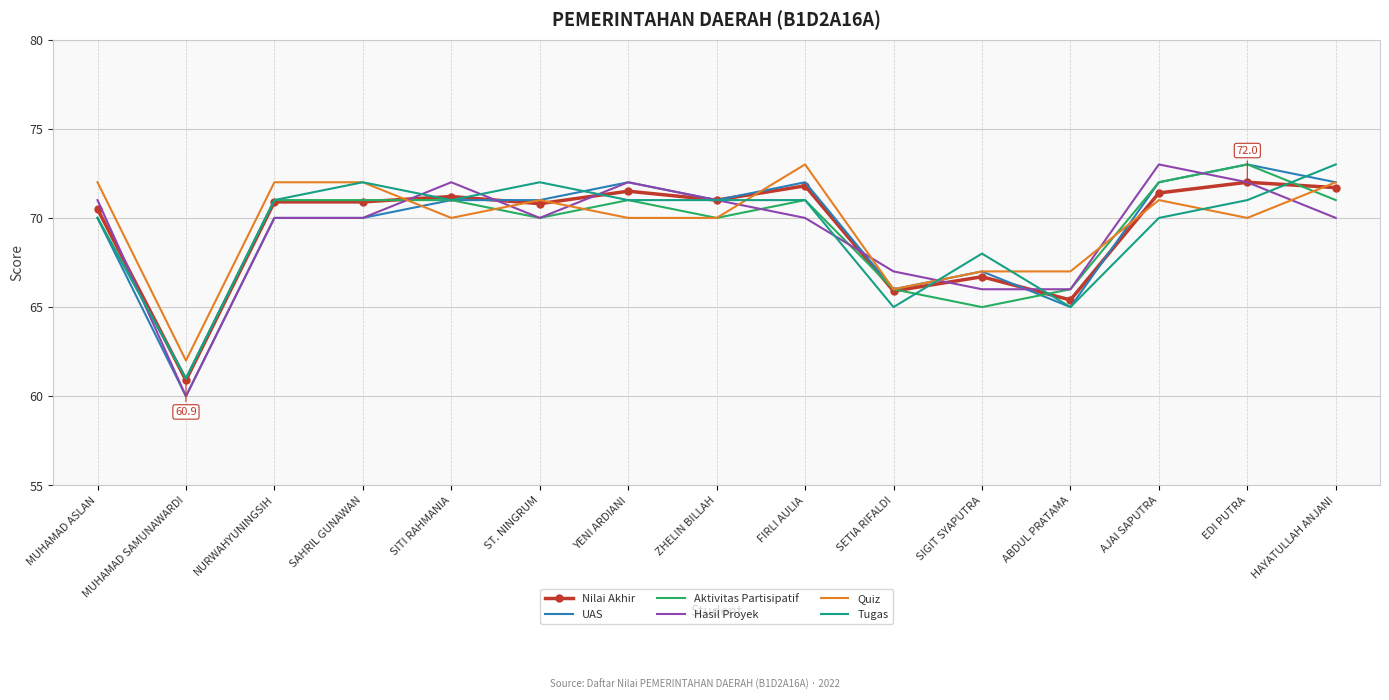

What is the greatest value displayed?

73.0